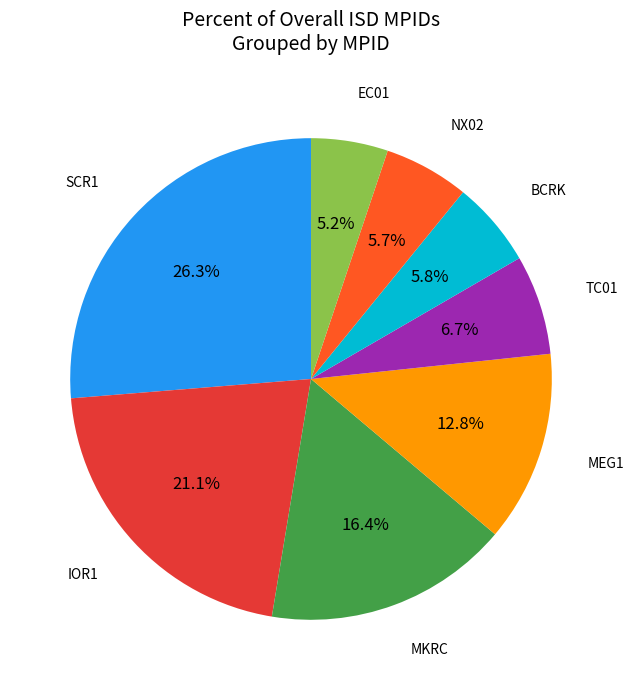

Is there any slice that represents more than half of the pie?

No